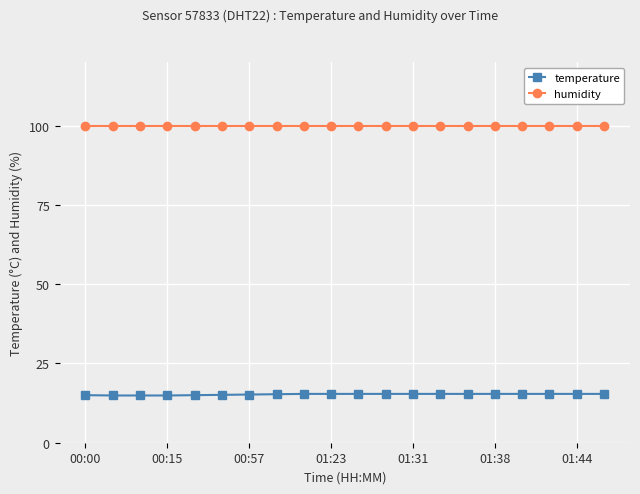

What is the minimum value shown in the chart?

14.9